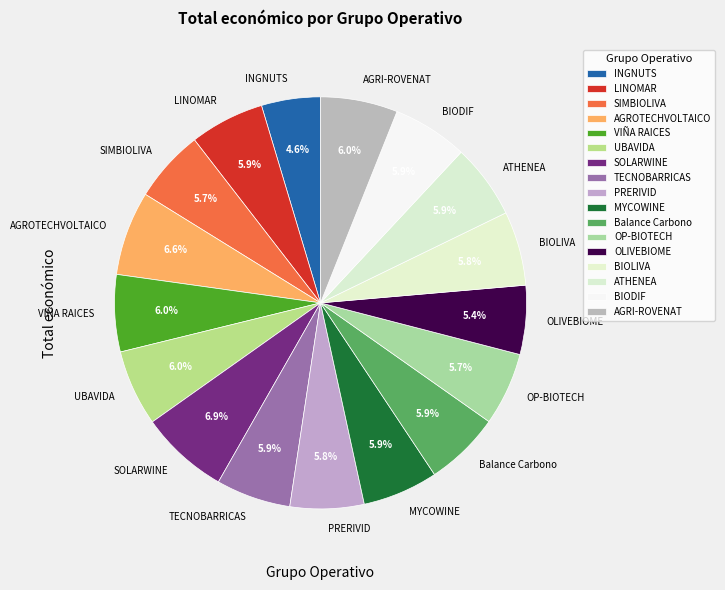

Does any single category account for the majority?

No